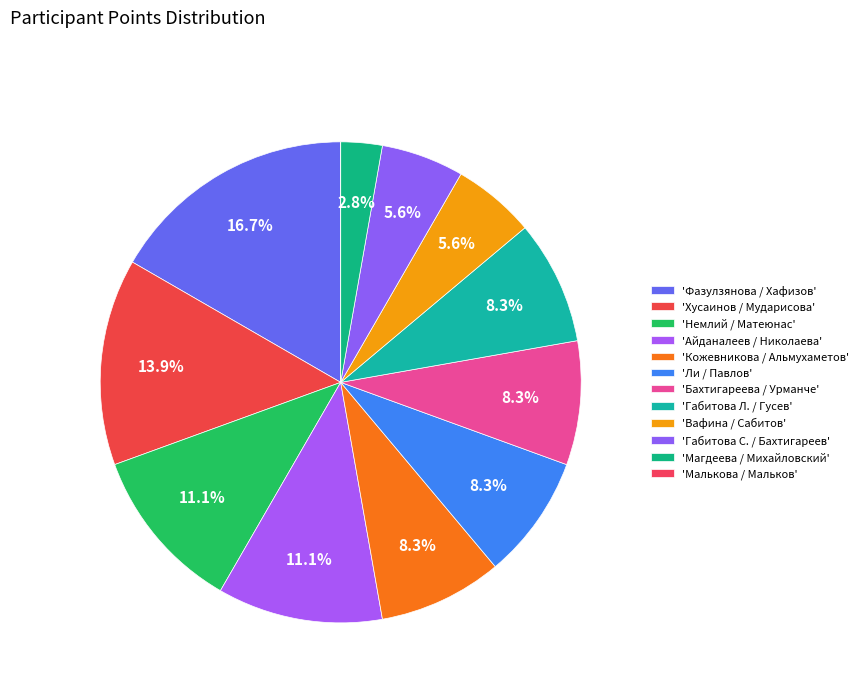

Rank the categories by value from lowest to highest.

Малькова Елизавета / Мальков Александр, Магдеева Аиша / Михайловский Антон, Вафина Зарина / Сабитов Саид, Габитова Суфия / Бахтигареев Карим, Кожевникова Ек. / Альмухаметов Марат, Ли Яна / Павлов Дмитрий, Бахтигареева Зарина / Урманче Камиль, Габитова Лина / Гусев Давид, Немлий Игорь / Матеюнас Анастасия, Айданалеев Даниэль / Николаева Лера, Хусаинов Аскар / Мударисова Лейла, Фазулзянова Айгуль / Хафизов Анджей